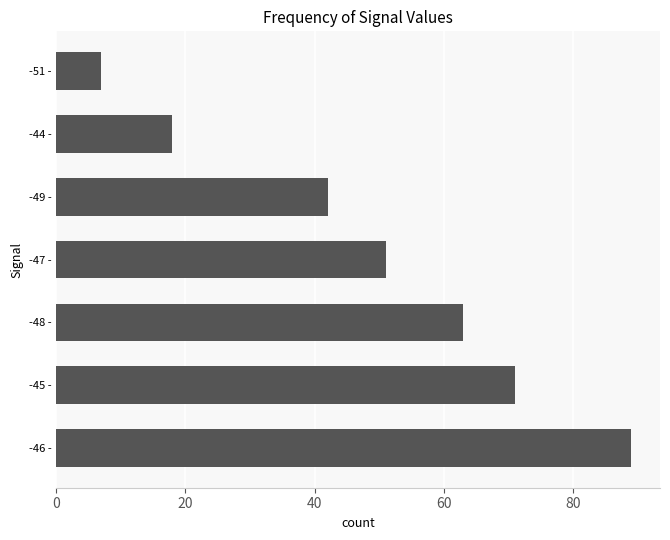

The value at -49 - is 60. True or false?

False